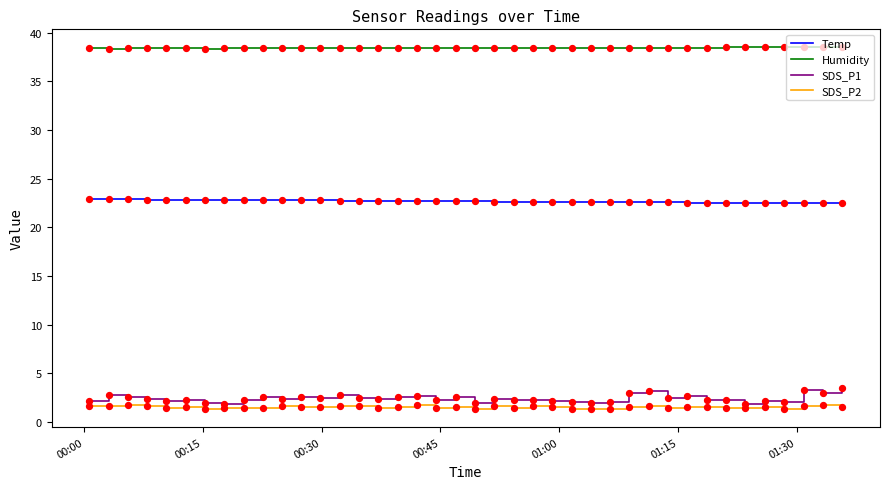

Which series has the largest total across all categories?

Humidity